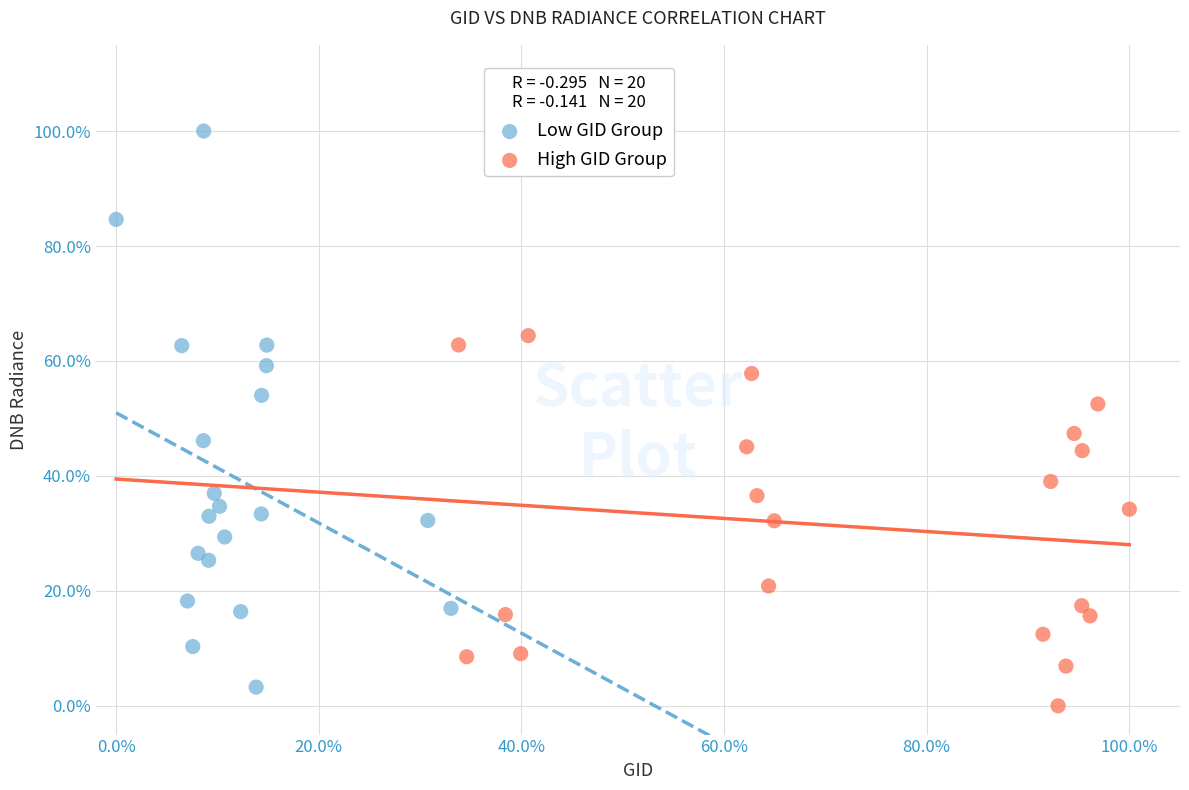

What are all the series names shown in the legend?

Low GID Group, High GID Group